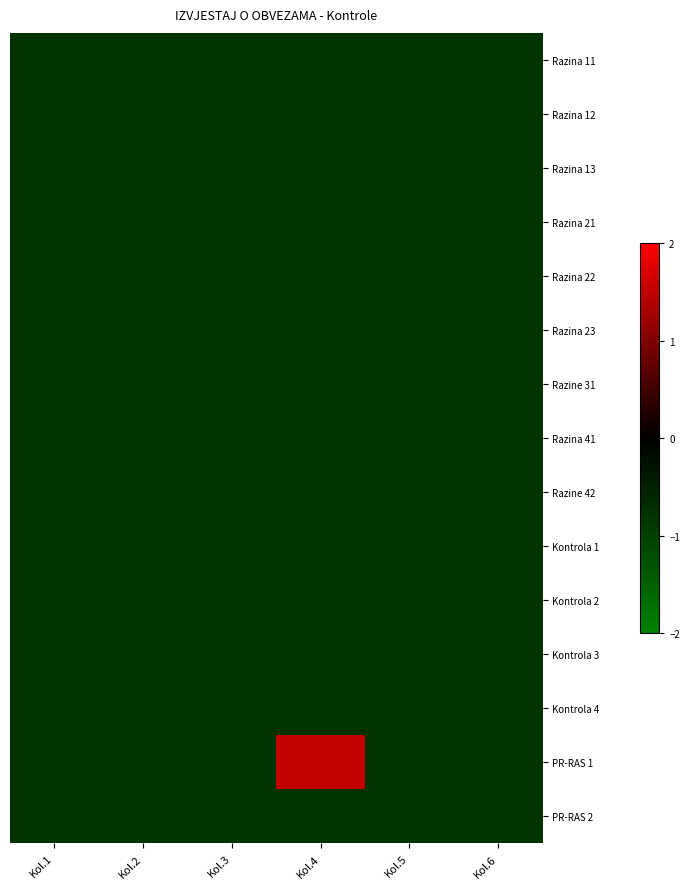

What is the total value across all series at Kol.2?

-12.0